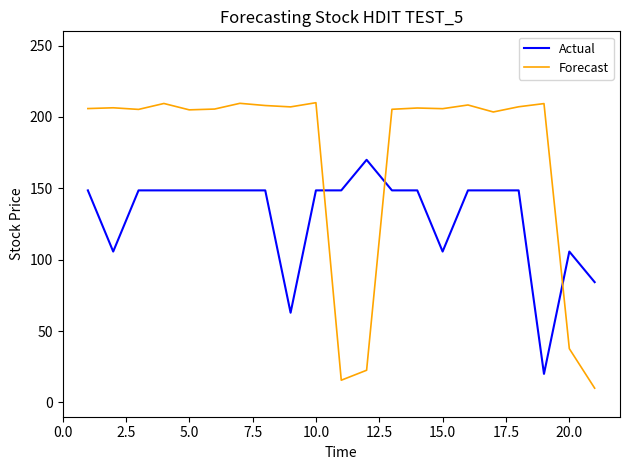

List the series in order of their peak value, lowest first.

Actual, Forecast